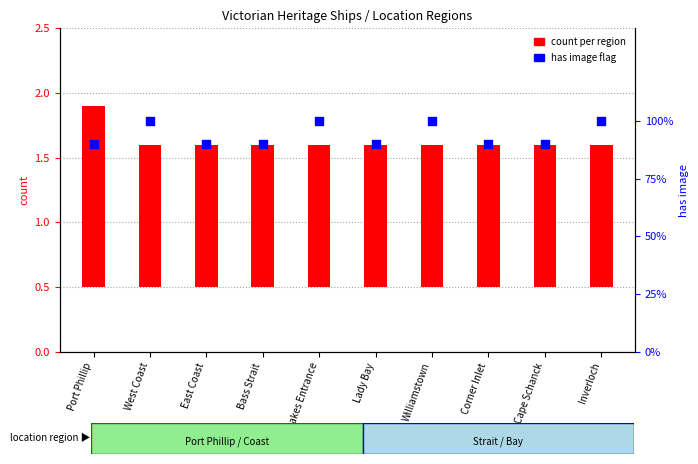

At which category is the sum across all series the highest?

Port Phillip